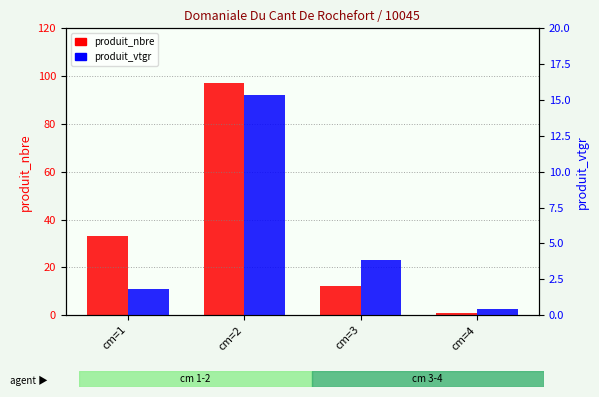

At which category is the sum across all series the highest?

cm=2